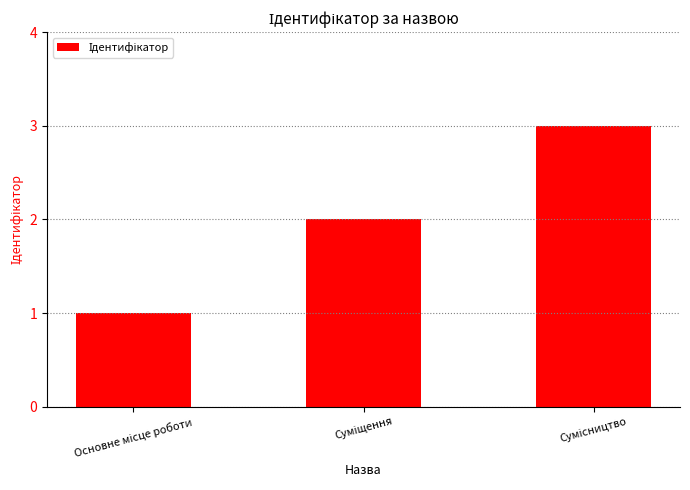

What is the sum of all values?

6